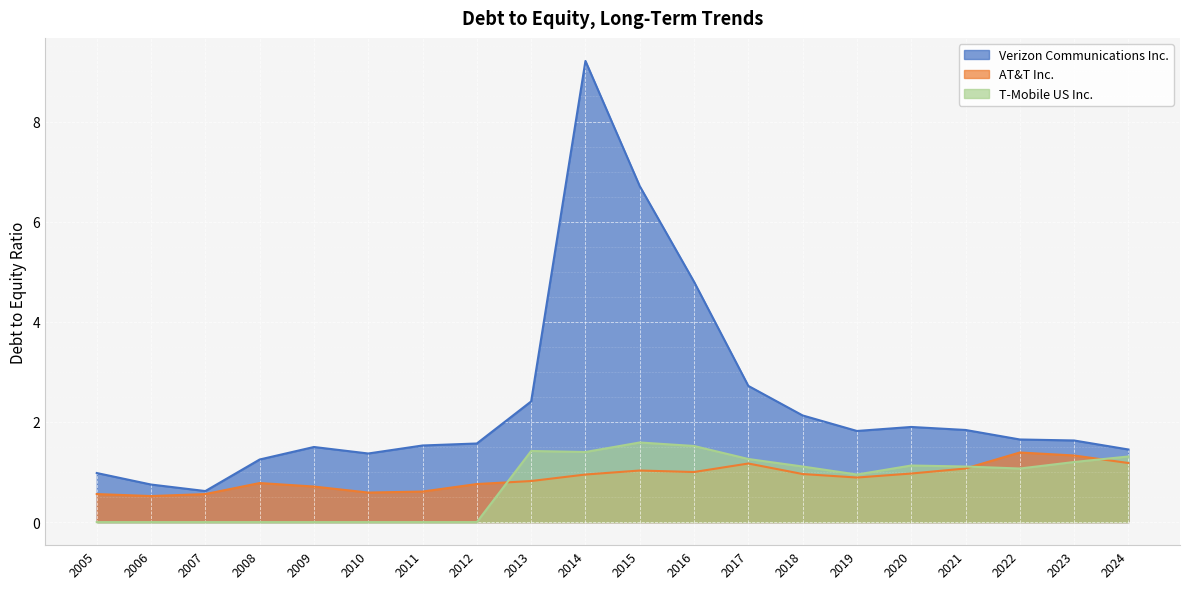

True or false: AT&T Inc. has a value of 1.2 at 2012.

False